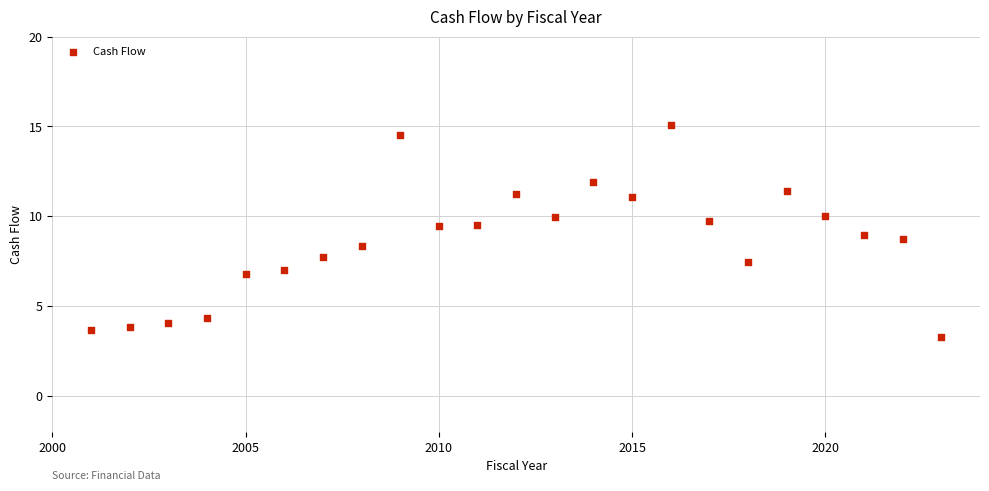

What is the range of Y values (max minus min)?

11.8